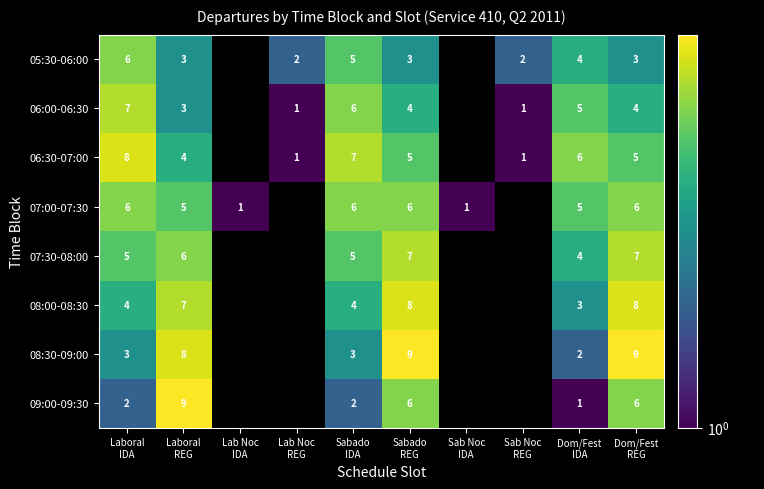

List the series in order of their peak value, lowest first.

05:30-06:00, 07:00-07:30, 06:00-06:30, 07:30-08:00, 06:30-07:00, 08:00-08:30, 08:30-09:00, 09:00-09:30